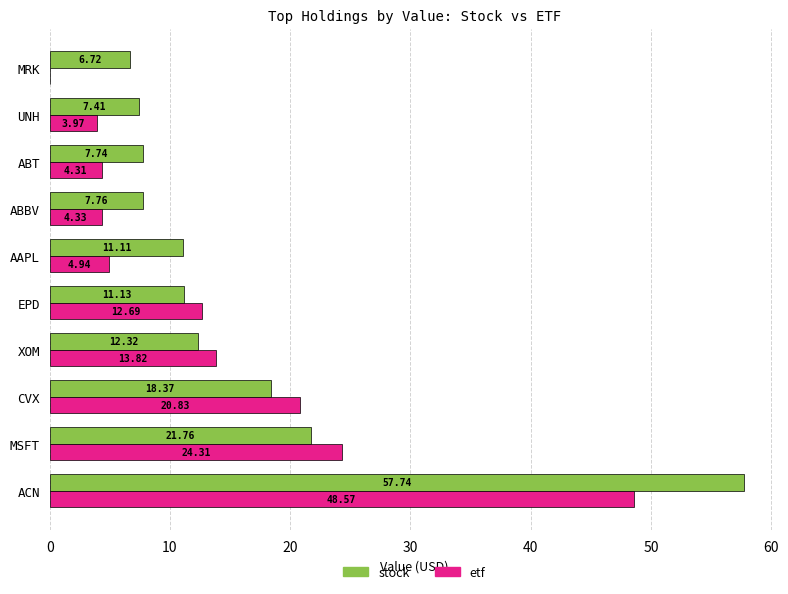

At which label does stock reach its peak?

ACN